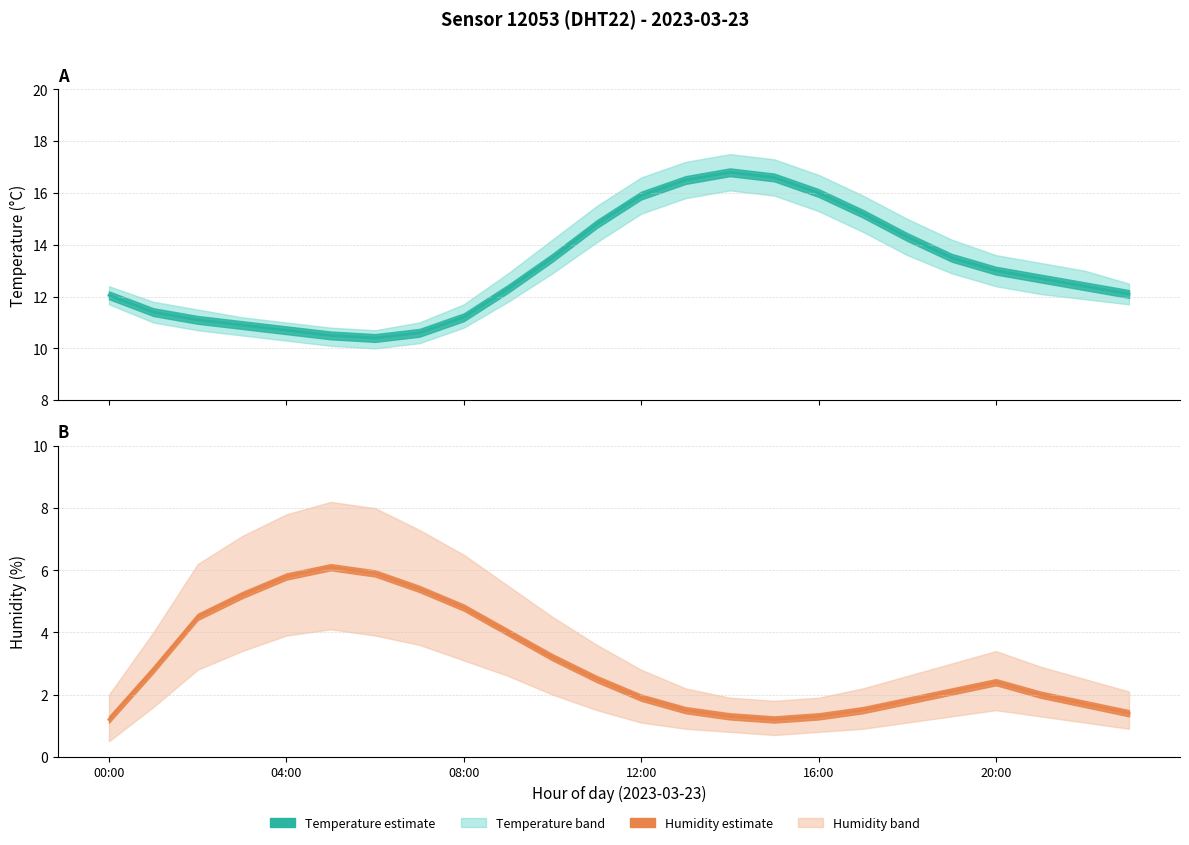

What is the label of the 14th point from the left?

13